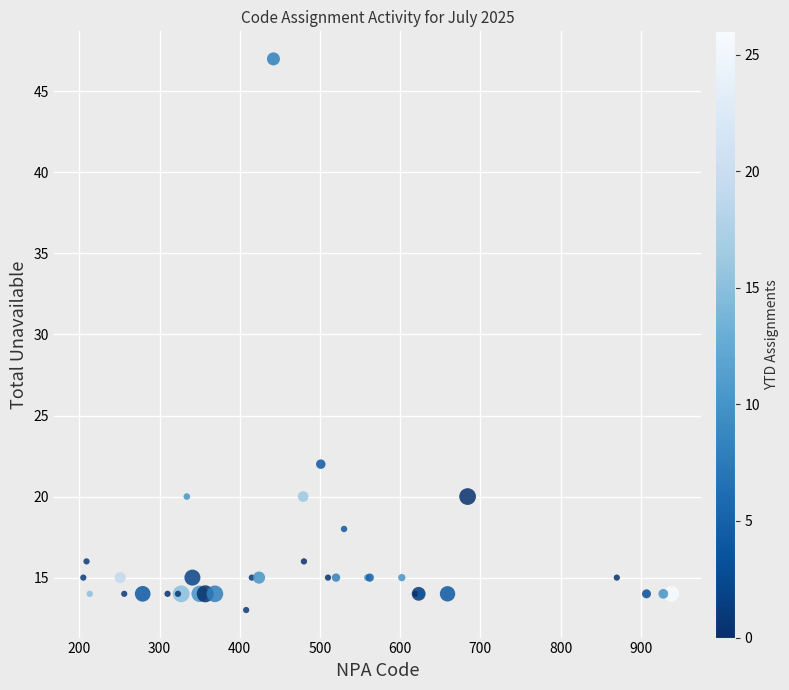

What Y value in the scatter plot is closest to 30?

22